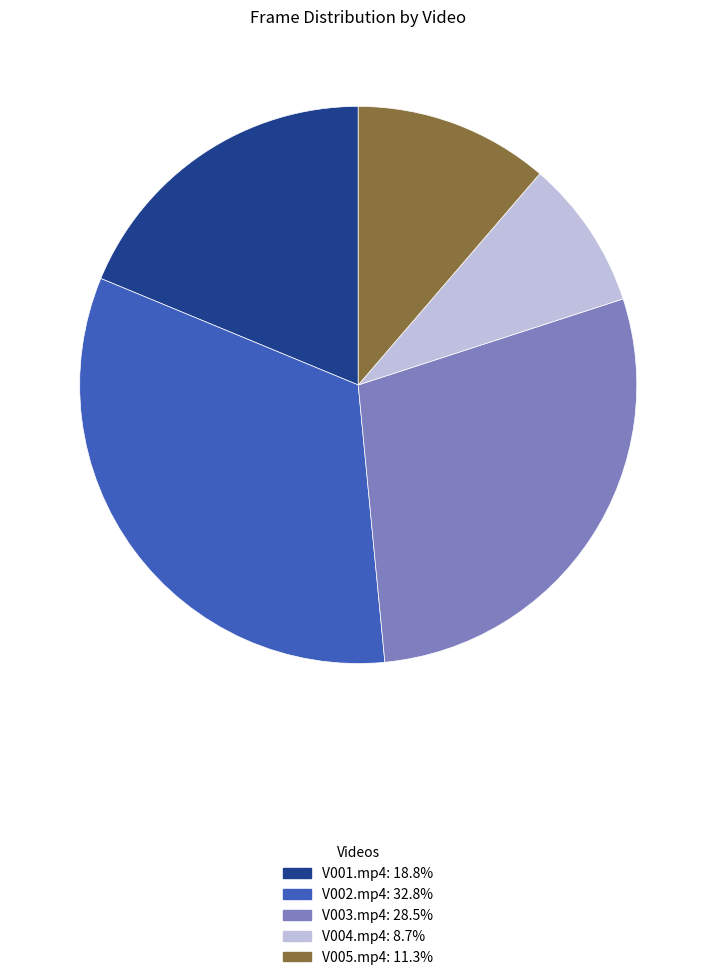

Combined, do V002.mp4 and V001.mp4 account for over 50%?

Yes